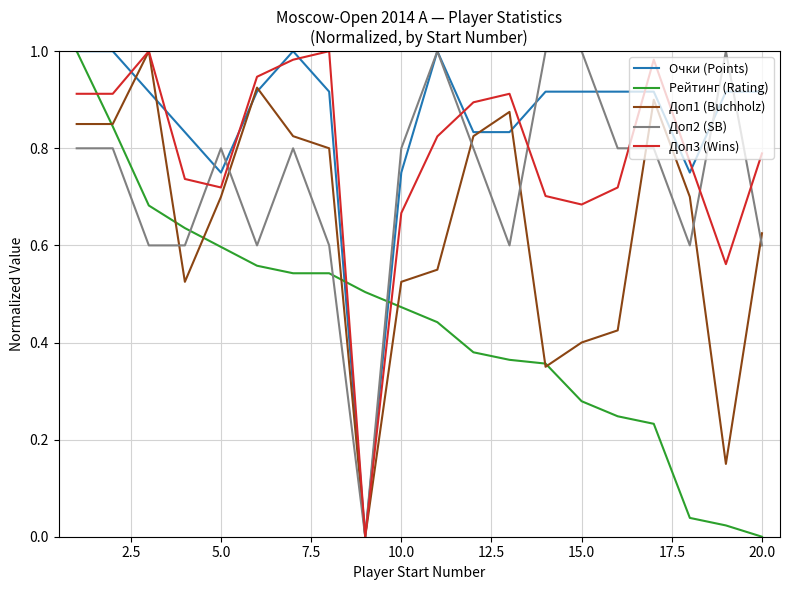

Which series has the largest total across all categories?

Очки (Points)